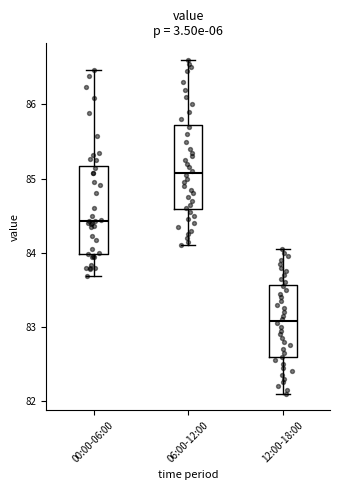

Reading left to right, transcribe this box plot: for each box, give where its median line is, the range the box spans, and where its two whiskers end, as read against the y-axis. The values are not printed on the chart, so give them approximately, as read against the axis.

00:00-06:00: median 84.4, box 84.0 to 85.2, whiskers 83.7 to 86.5
06:00-12:00: median 85.1, box 84.6 to 85.7, whiskers 84.1 to 86.6
12:00-18:00: median 83.1, box 82.6 to 83.6, whiskers 82.1 to 84.1